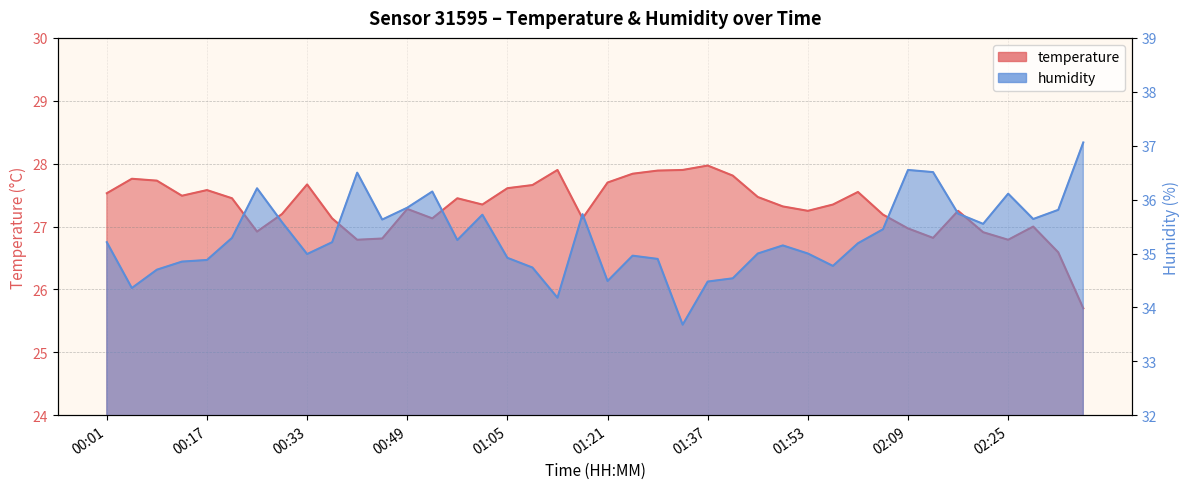

What is the difference between the highest and lowest values at 01:41?

6.7